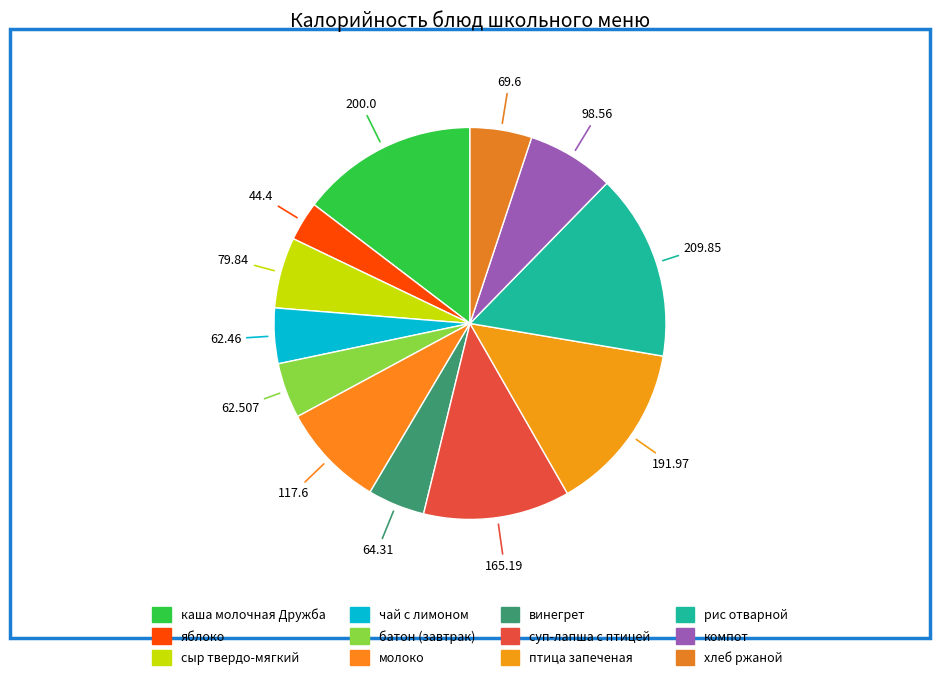

Which has a higher value, молоко or суп-лапша с птицей?

суп-лапша с птицей